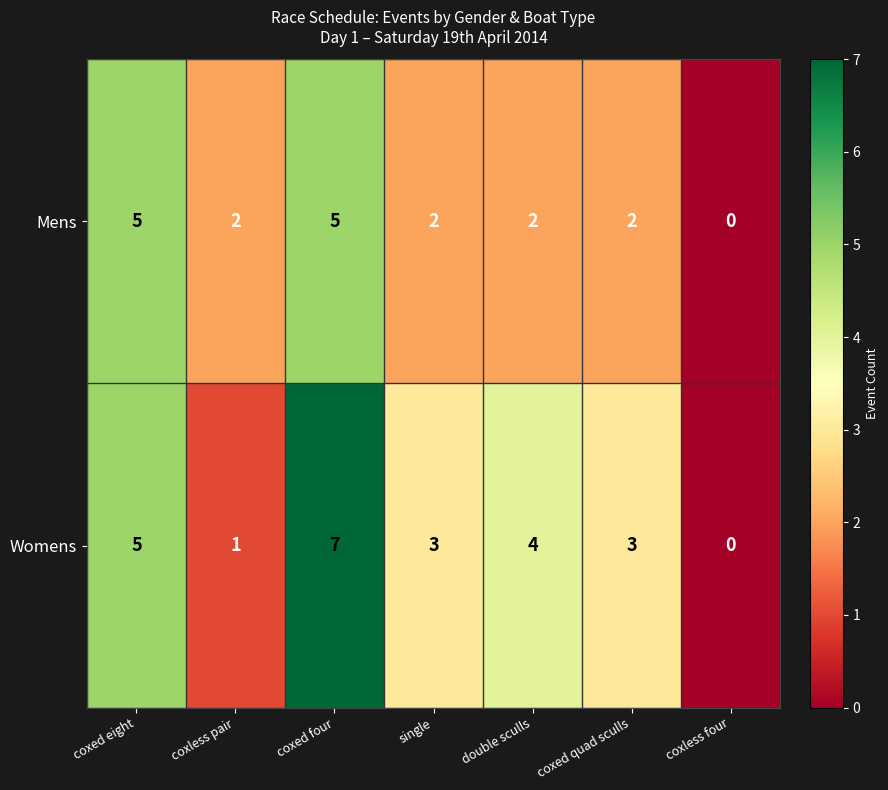

What is the total value across all series at double sculls?

6